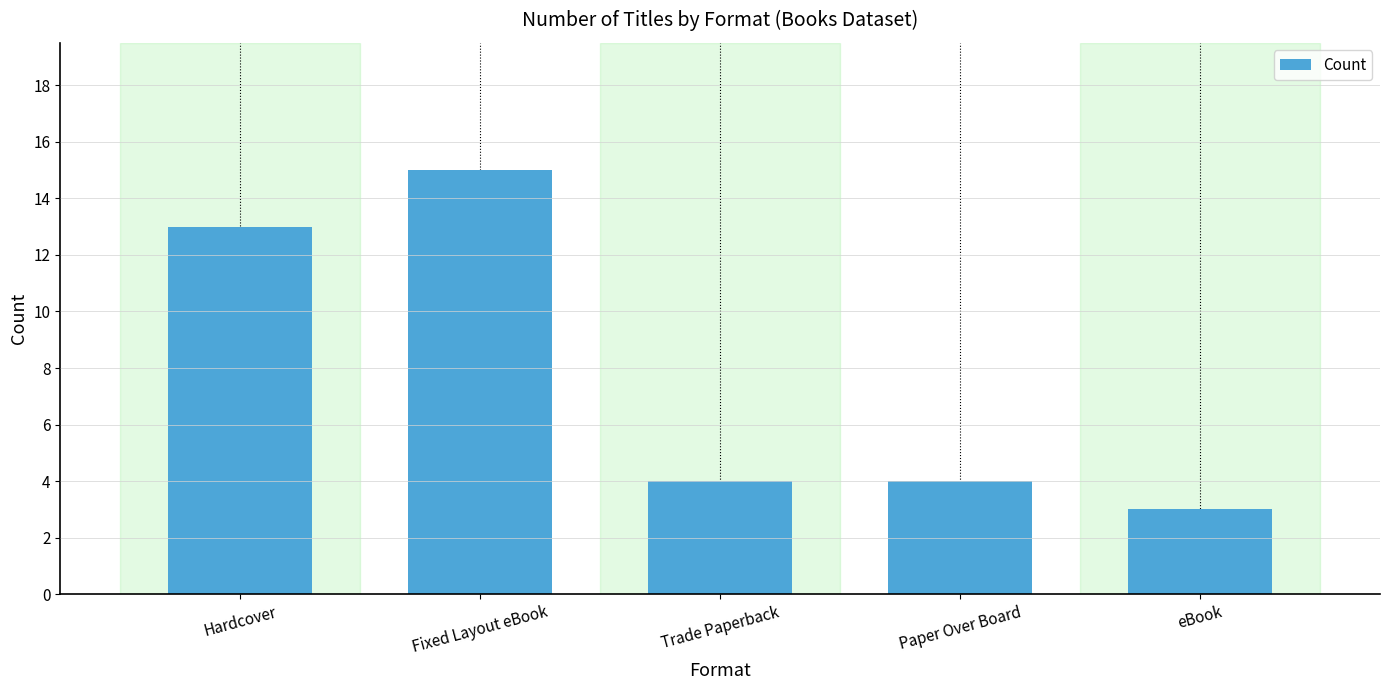

What is the difference between the values at eBook and Hardcover?

10